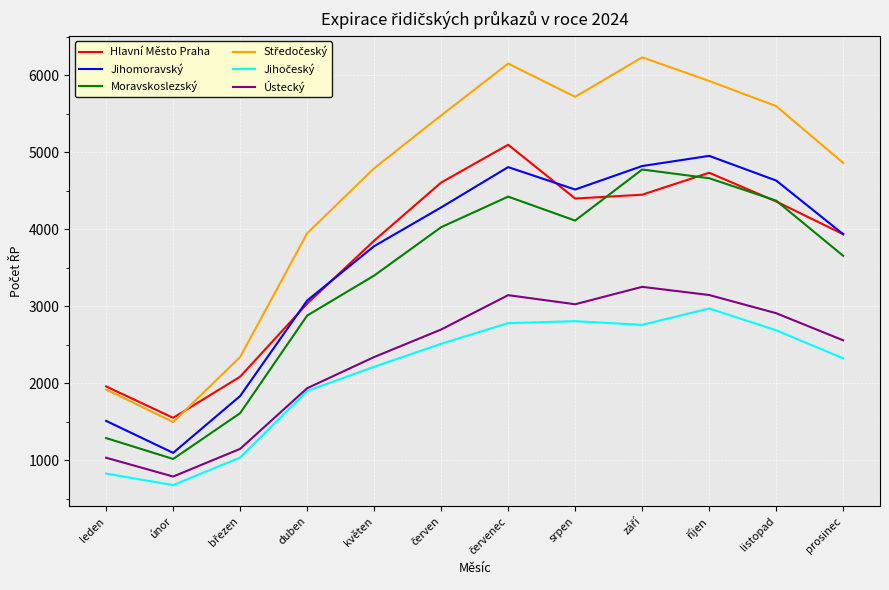

What is the greatest value displayed?

6231